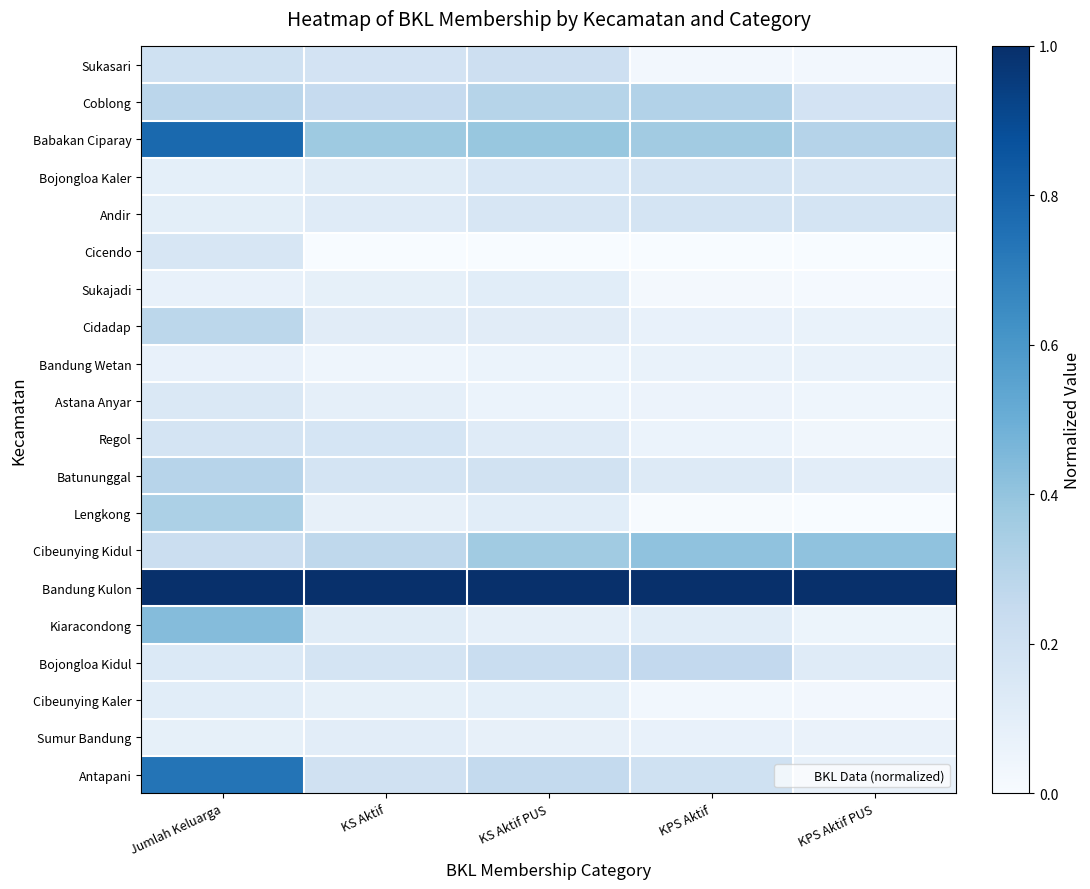

Between KS Aktif and KS Aktif PUS, which is larger?

KS Aktif PUS